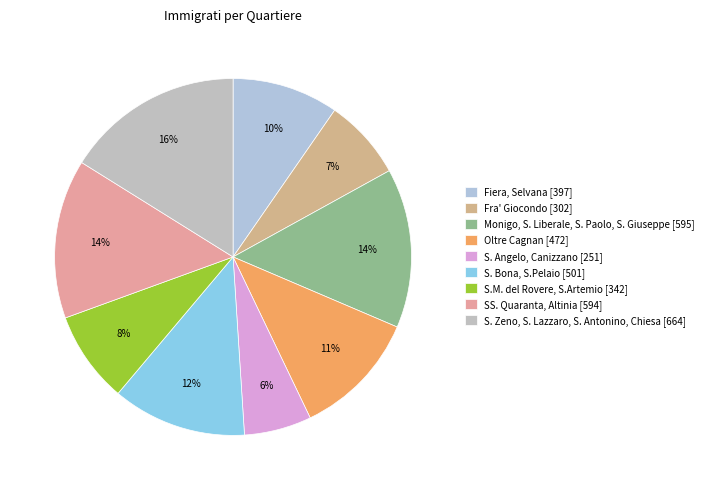

To the nearest percent, what portion does Monigo, S. Liberale, S. Paolo, S. Giuseppe represent?

14%